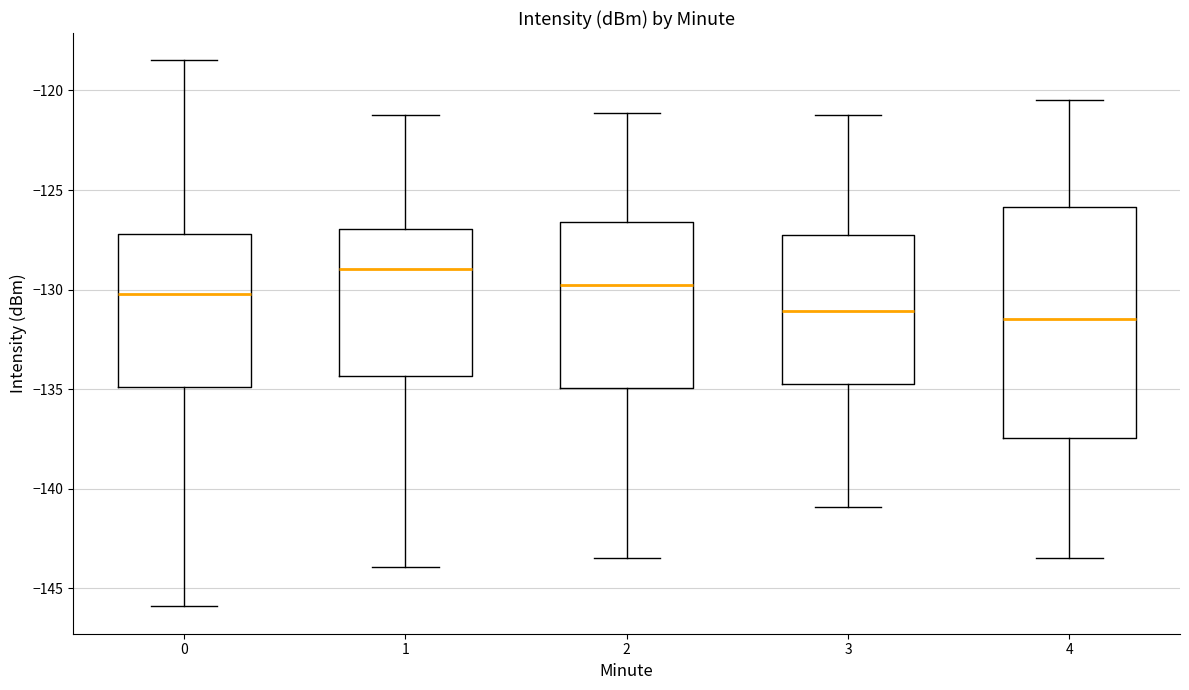

Reading left to right, transcribe this box plot: for each box, give where its median line is, the range the box spans, and where its two whiskers end, as read against the y-axis. The values are not printed on the chart, so give them approximately, as read against the axis.

0: median -130.0, box -135.0 to -127.0, whiskers -146.0 to -118.5
1: median -129.0, box -134.5 to -127.0, whiskers -144.0 to -121.0
2: median -130.0, box -135.0 to -126.5, whiskers -143.5 to -121.0
3: median -131.0, box -134.5 to -127.0, whiskers -141.0 to -121.0
4: median -131.5, box -137.5 to -126.0, whiskers -143.5 to -120.5